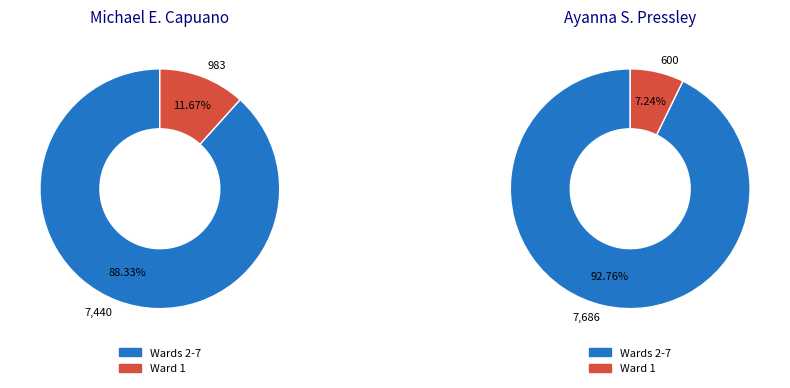

What portion of the pie excludes Ward 1?

88.3%